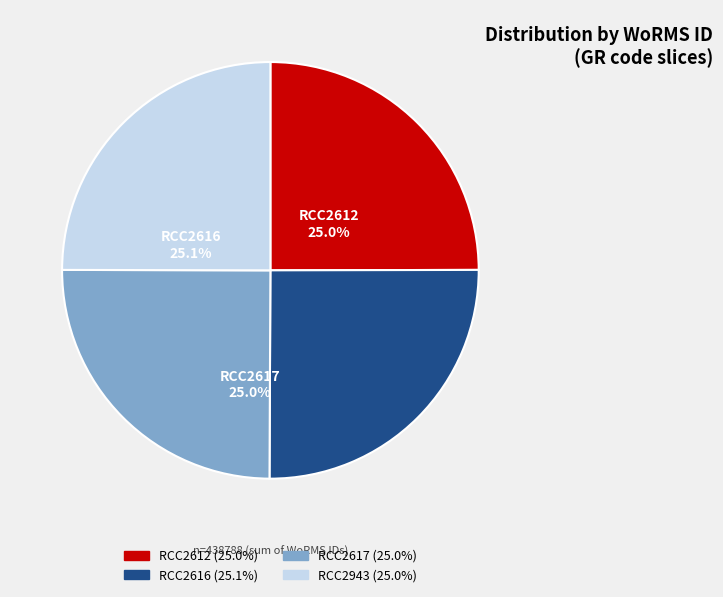

What percentage is the RCC2943 slice, to the nearest percent?

25%